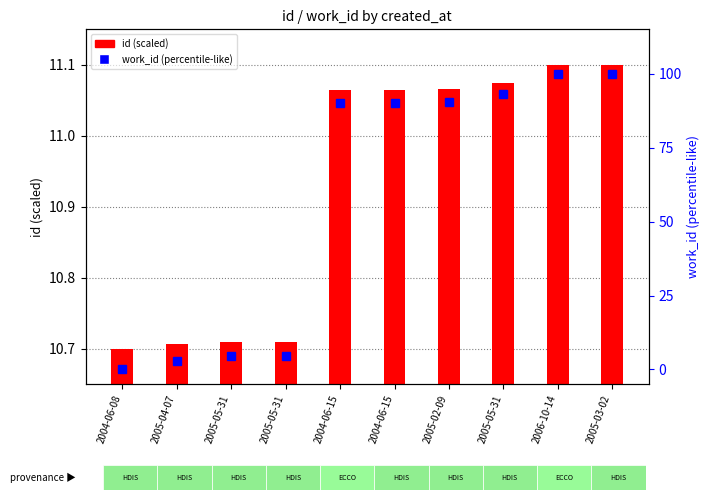

What are all the series names shown in the legend?

id (scaled), work_id (percentile-like)